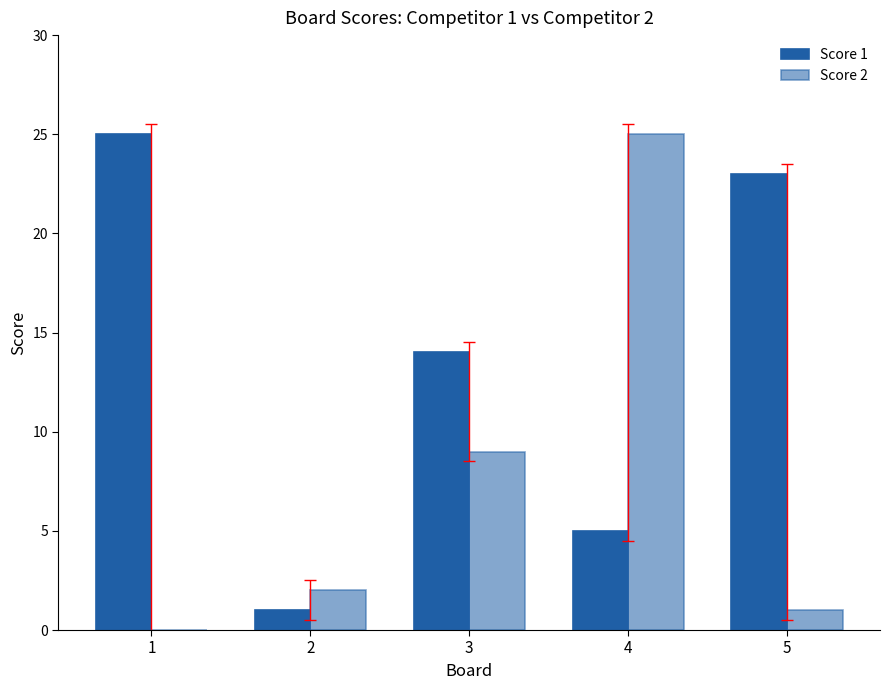

Which series has the widest spread of values?

Score 2